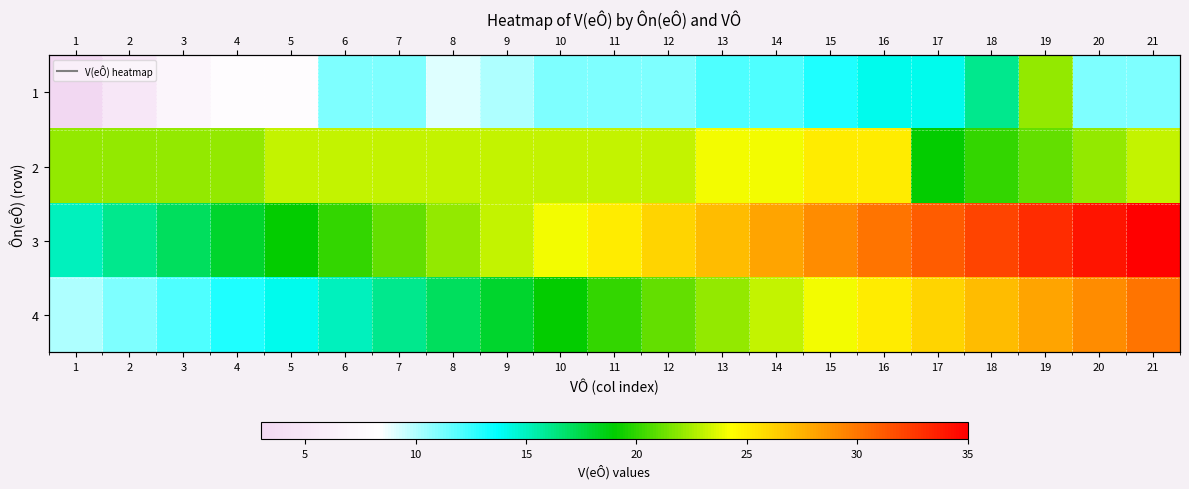

Is it true that 4 equals 27 at 18?

True